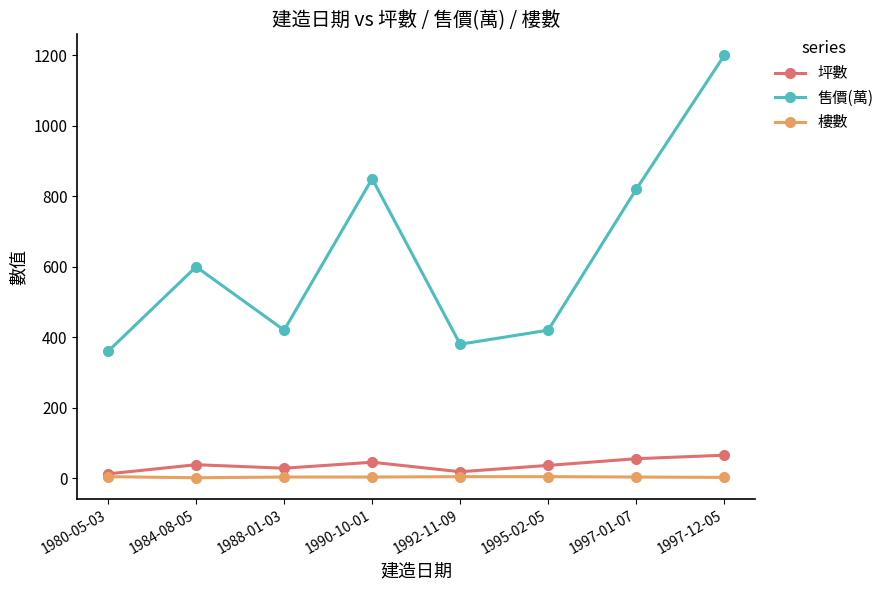

What is the label of the 7th point from the right?

1984-08-05